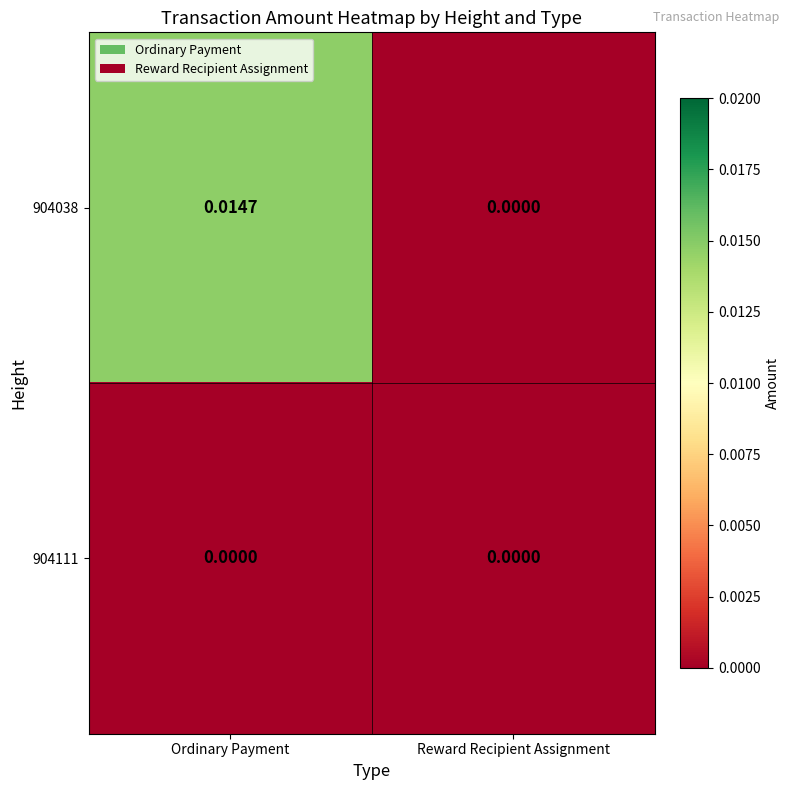

At which category is the sum across all series the highest?

Ordinary Payment